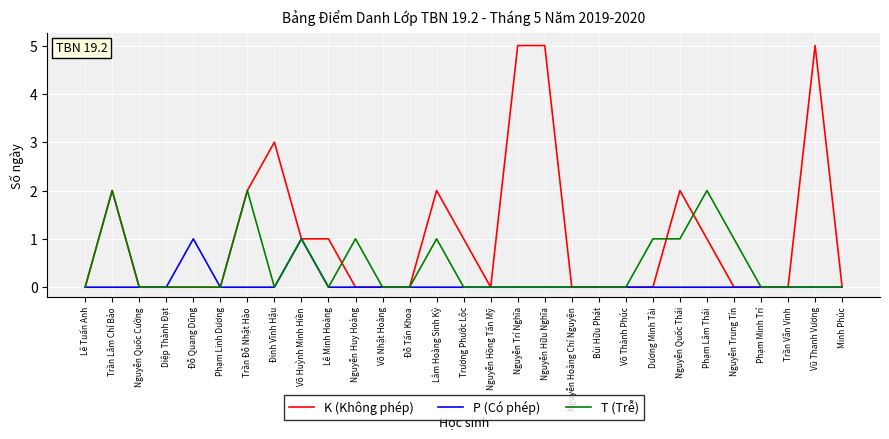

What position from the left is Diệp Thành Đạt?

4